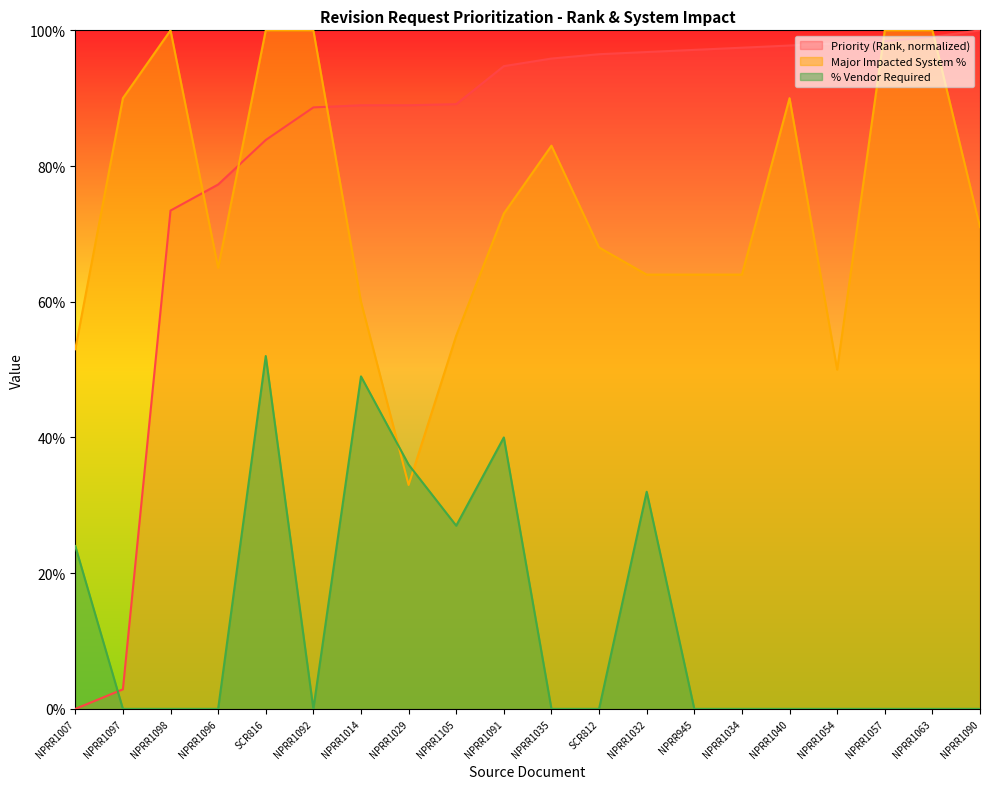

What position from the left is NPRR1090?

20